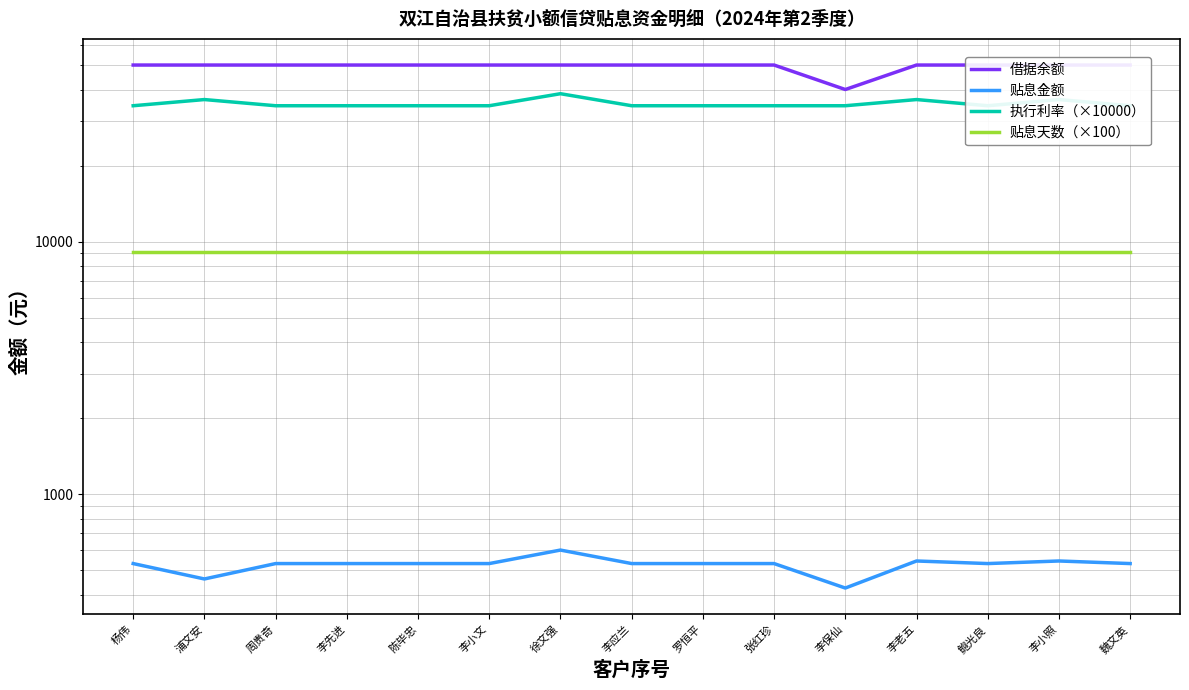

True or false: 执行利率（×10000） and 借据余额 intersect in this chart.

False